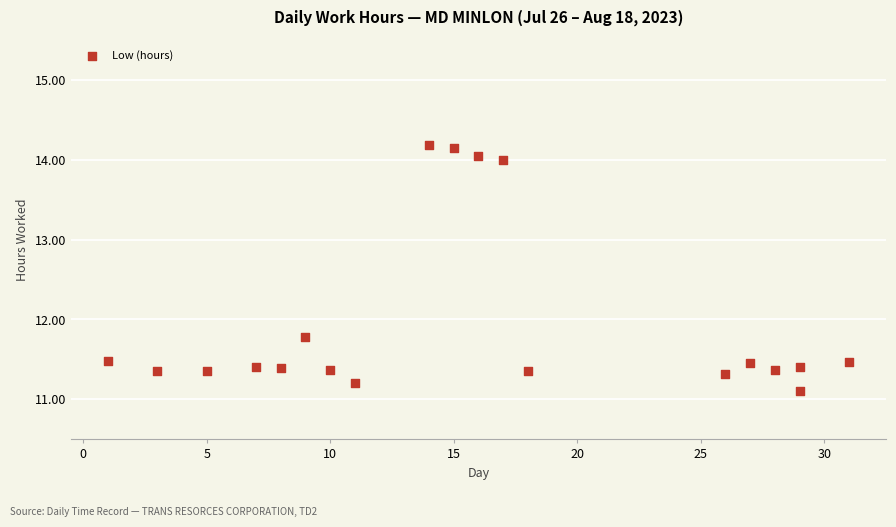

What is the range of Y values (max minus min)?

3.1